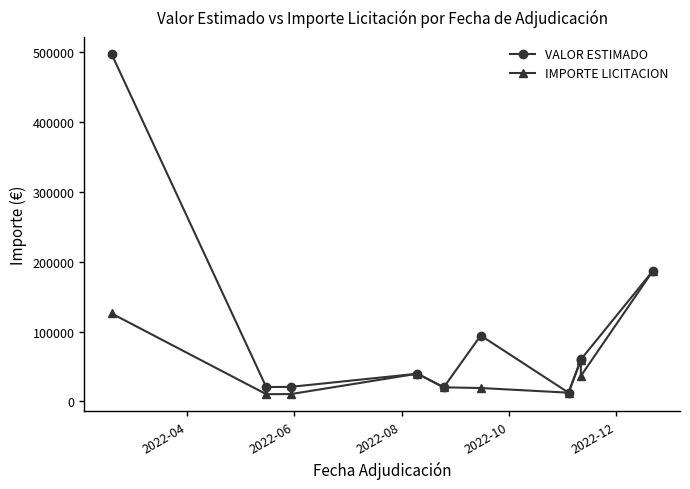

The IMPORTE LICITACION series shows 4213.8 at 2022-06. True or false?

False